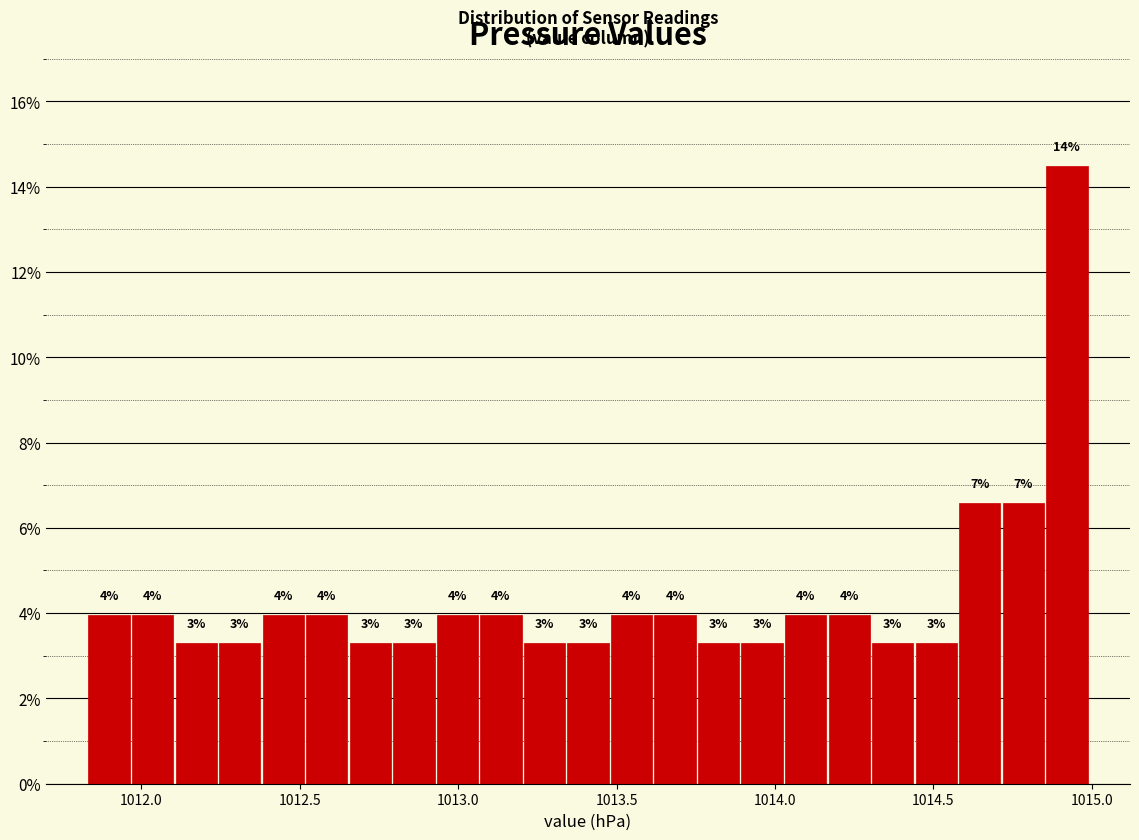

Around what value on the x-axis is the tallest bar? Give the approximate position of its centre, as read against the axis.

1014.90